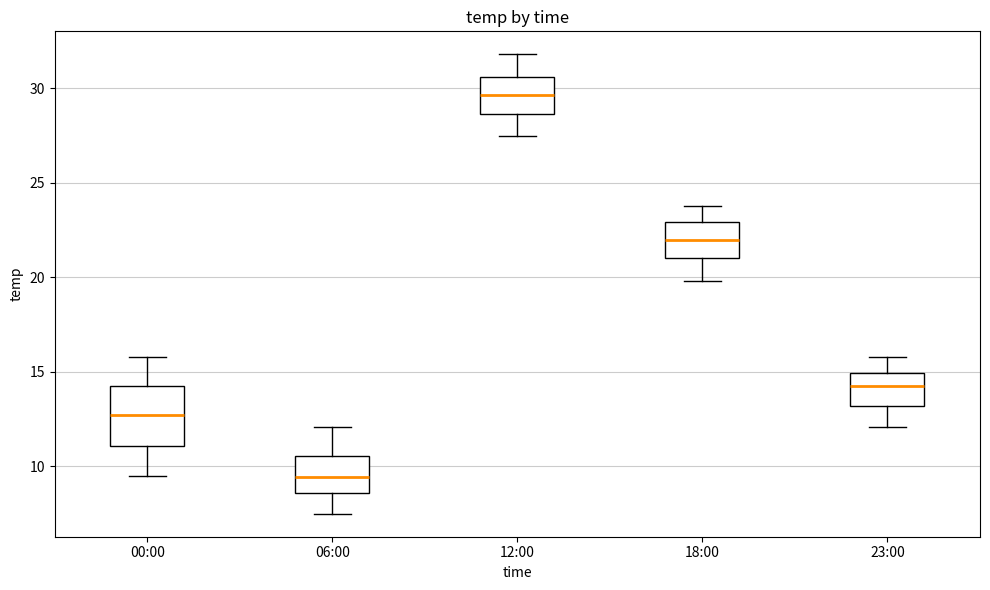

Reading left to right, read every box against the y-axis: the position of its median line, the range the box covers, and the ends of its whiskers. The values are not printed on the chart, so give them approximately, as read against the axis.

00:00: median 12.5, box 11.0 to 14.5, whiskers 9.5 to 16.0
06:00: median 9.5, box 8.5 to 10.5, whiskers 7.5 to 12.0
12:00: median 29.5, box 28.5 to 30.5, whiskers 27.5 to 32.0
18:00: median 22.0, box 21.0 to 23.0, whiskers 20.0 to 24.0
23:00: median 14.5, box 13.0 to 15.0, whiskers 12.0 to 16.0